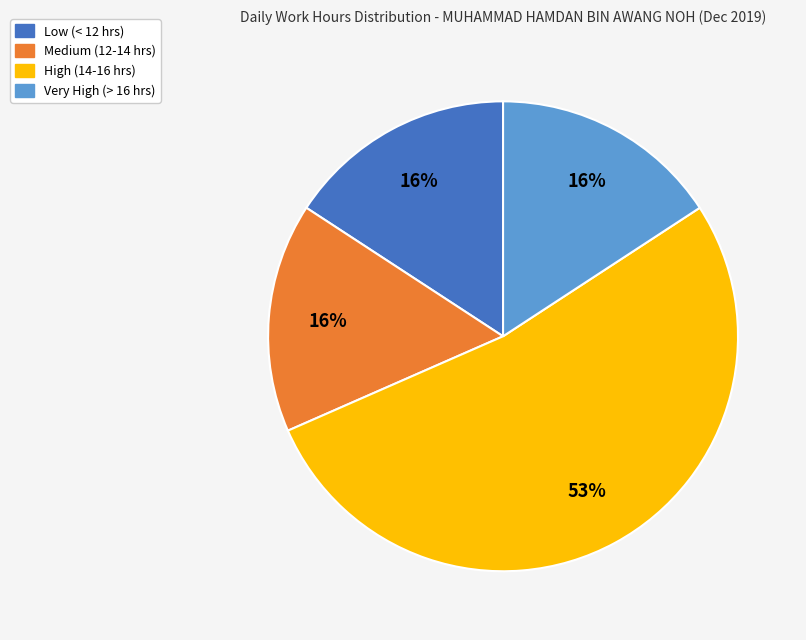

Is there a majority slice in this chart?

Yes